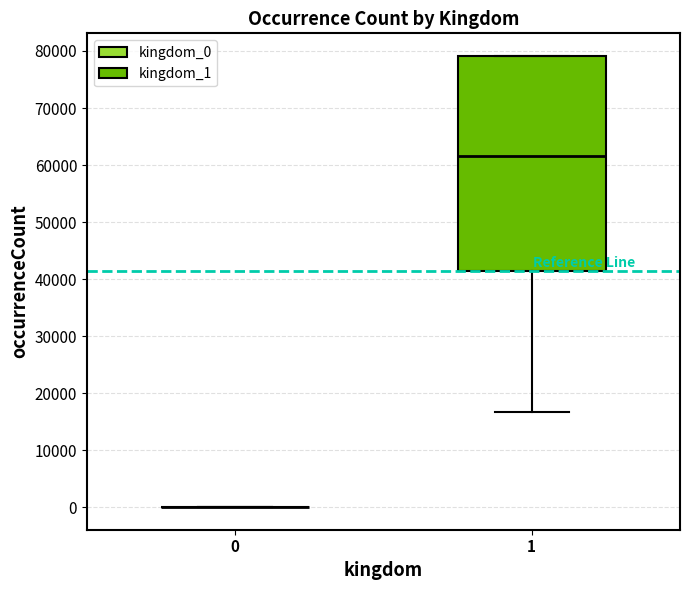

Which box is the tallest, from its lower edge to its upper edge?

1